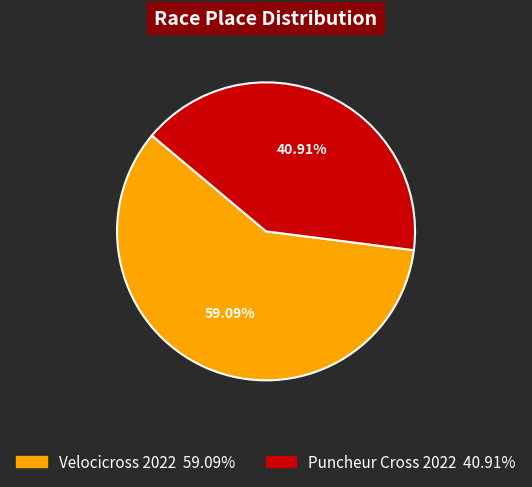

Rank the categories by value from lowest to highest.

Puncheur Cross 2022, Velocicross 2022